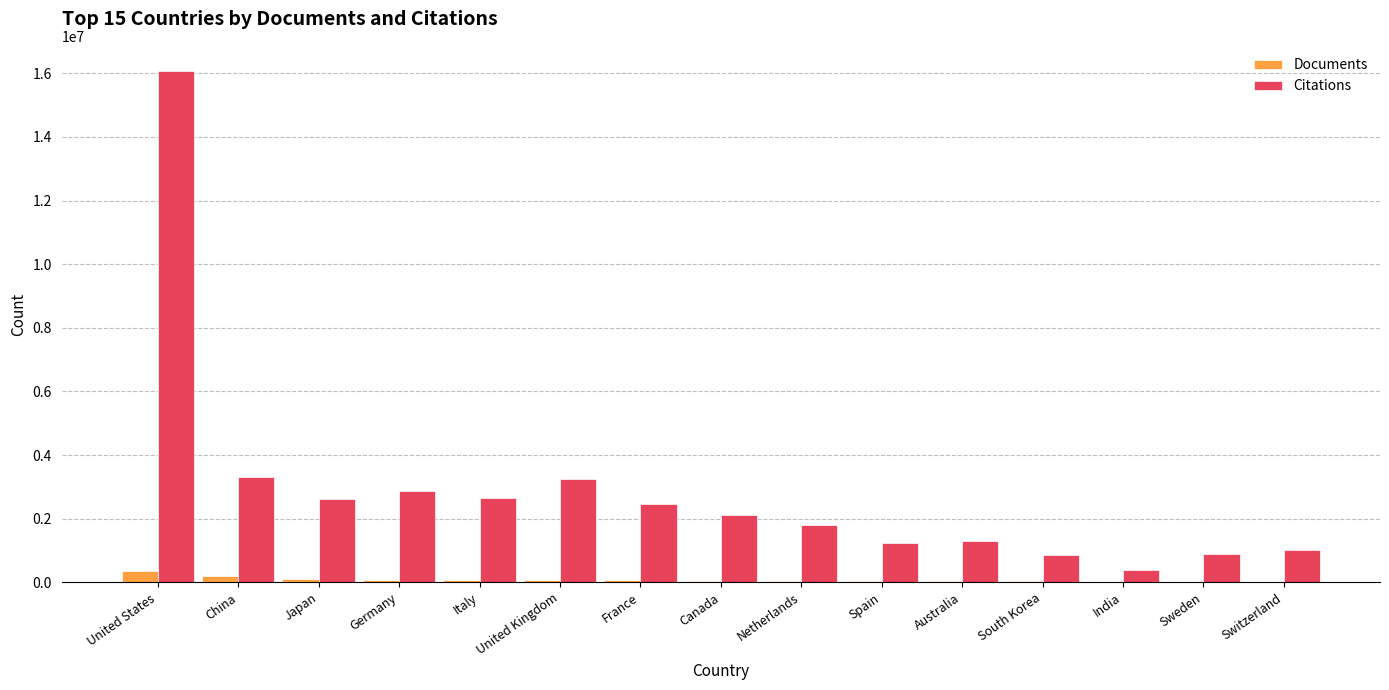

Which series has the largest total across all categories?

Citations